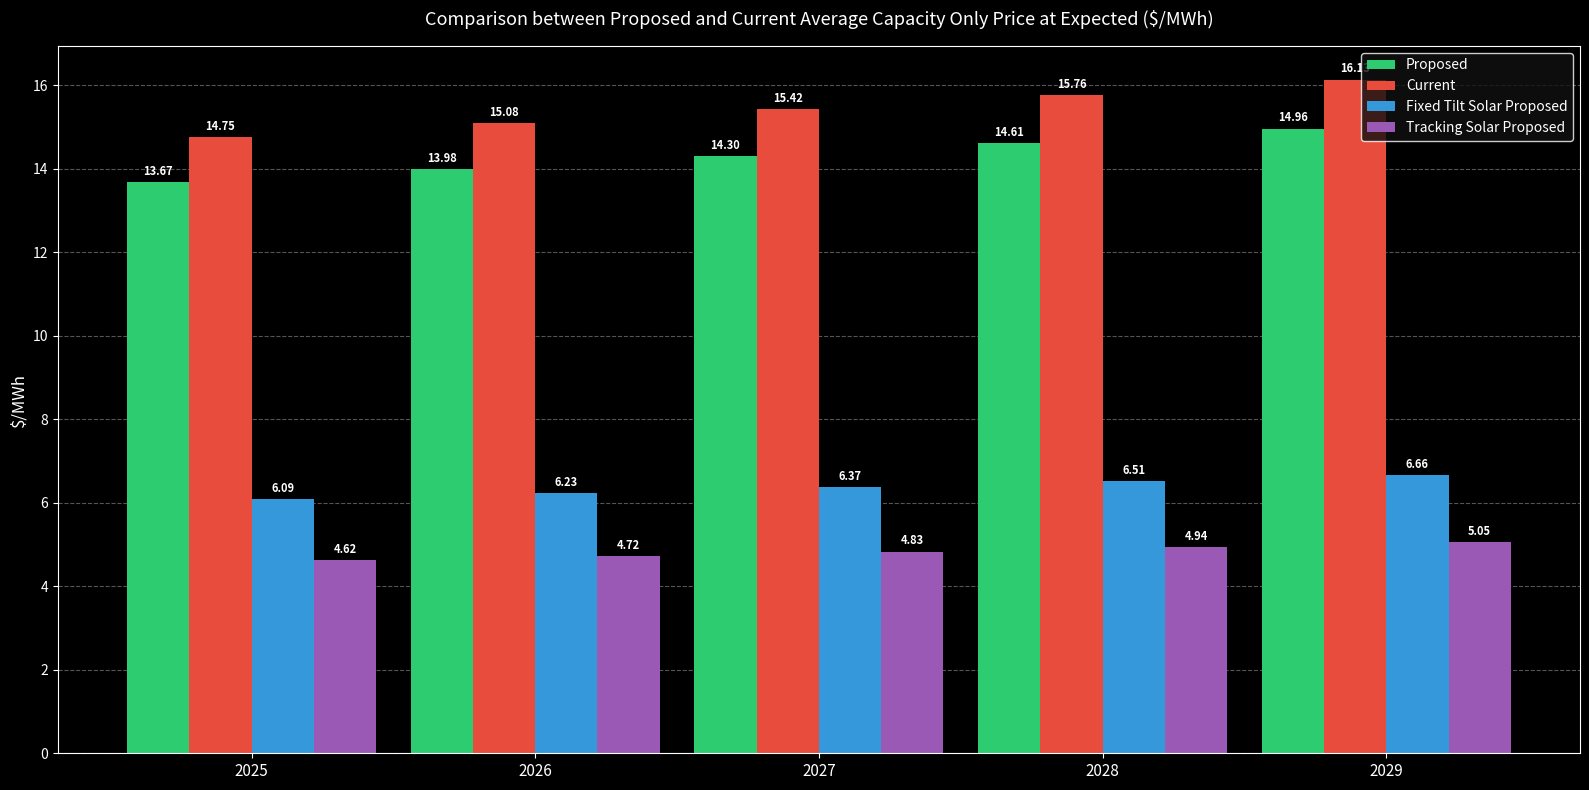

Which category has the lowest value in the Tracking Solar Proposed series?

2025